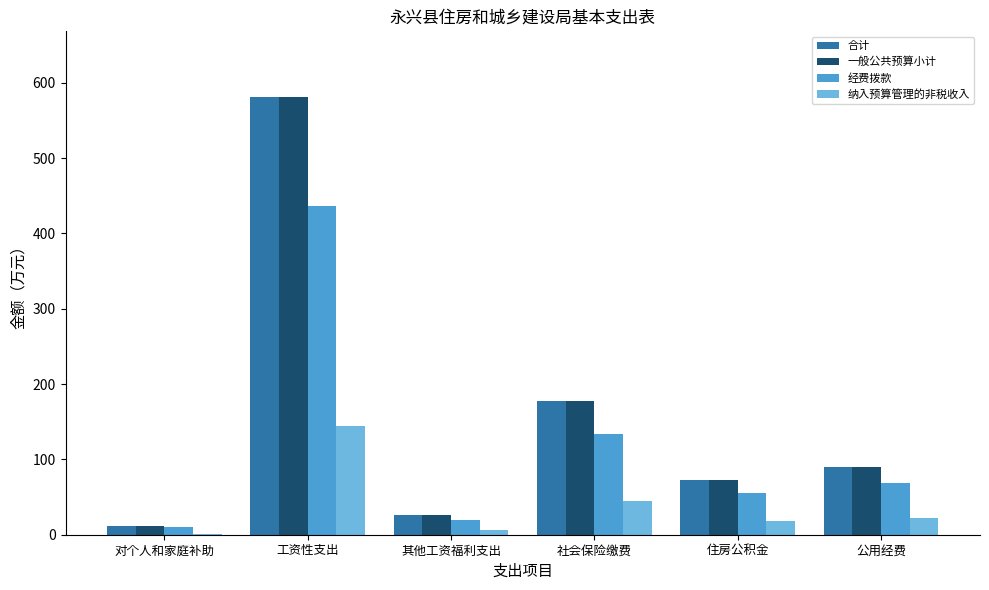

At which label is 一般公共预算小计 closest to 296?

社会保险缴费